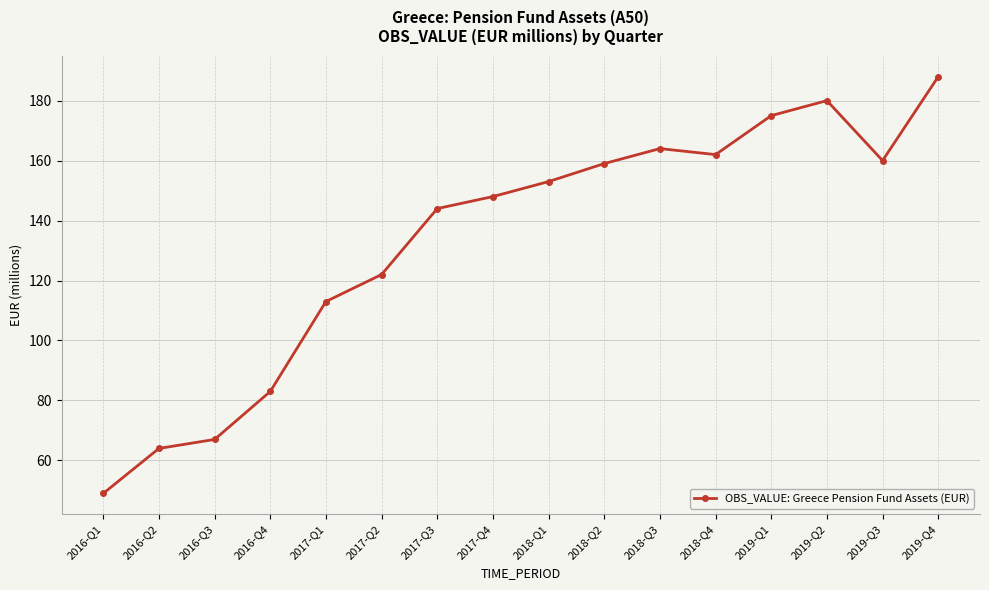

What is the maximum value shown in the chart?

188